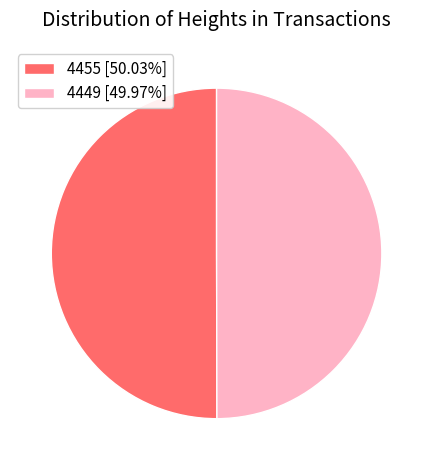

The 4455 slice represents 39% of the pie. True or false?

False